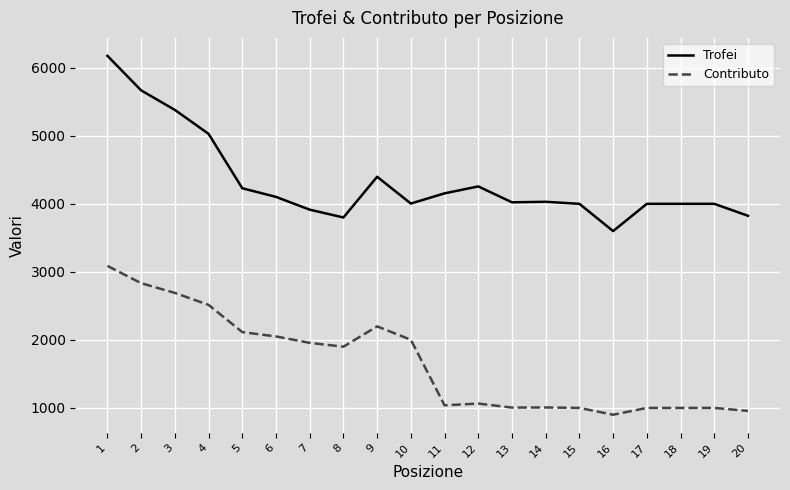

At 6, list the series in order from smallest to largest.

Contributo, Trofei